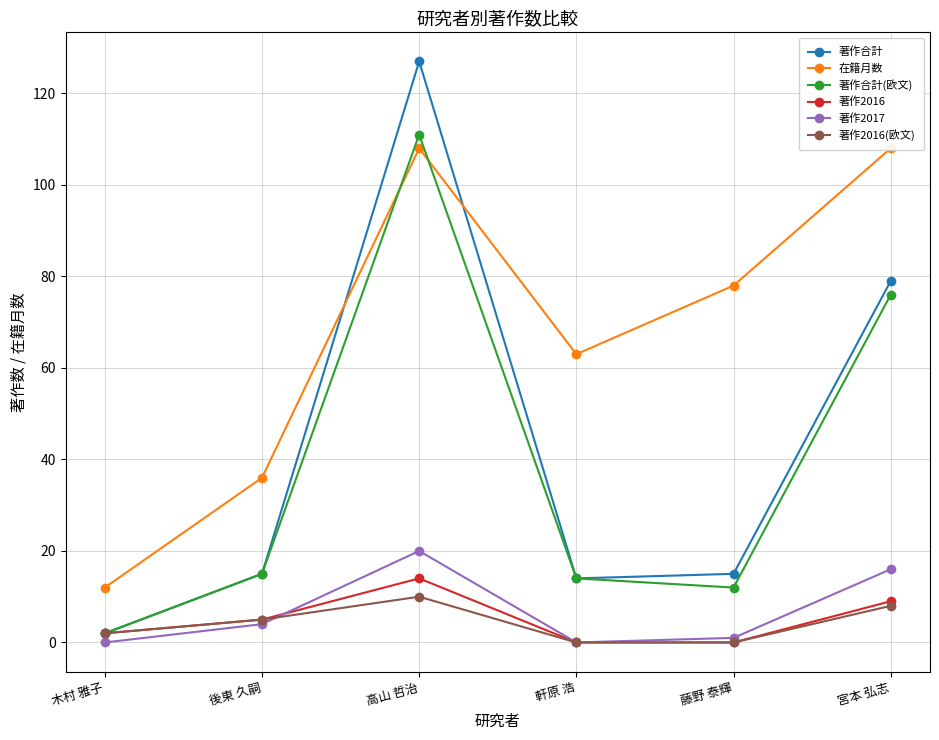

Does the chart have visible grid lines?

Yes